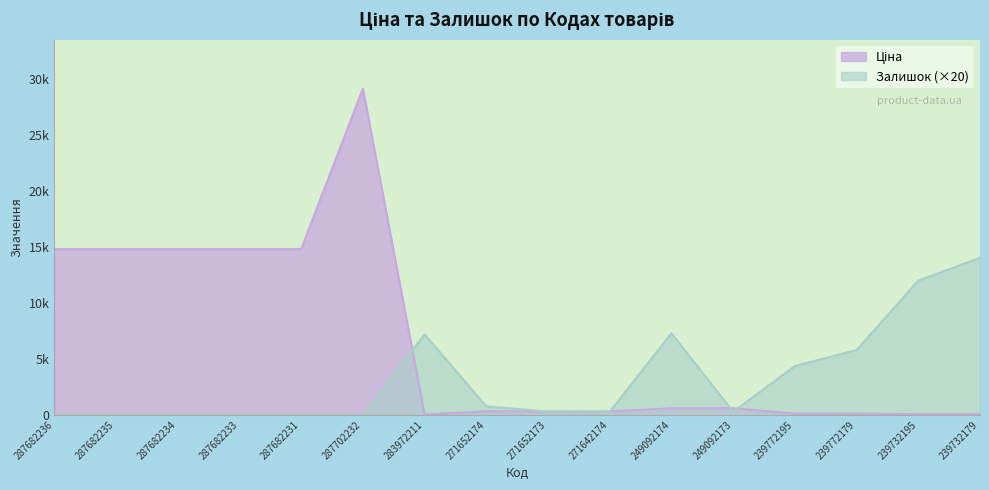

Is the value of Залишок at 249092173 greater than the value of Ціна at 271652174?

No